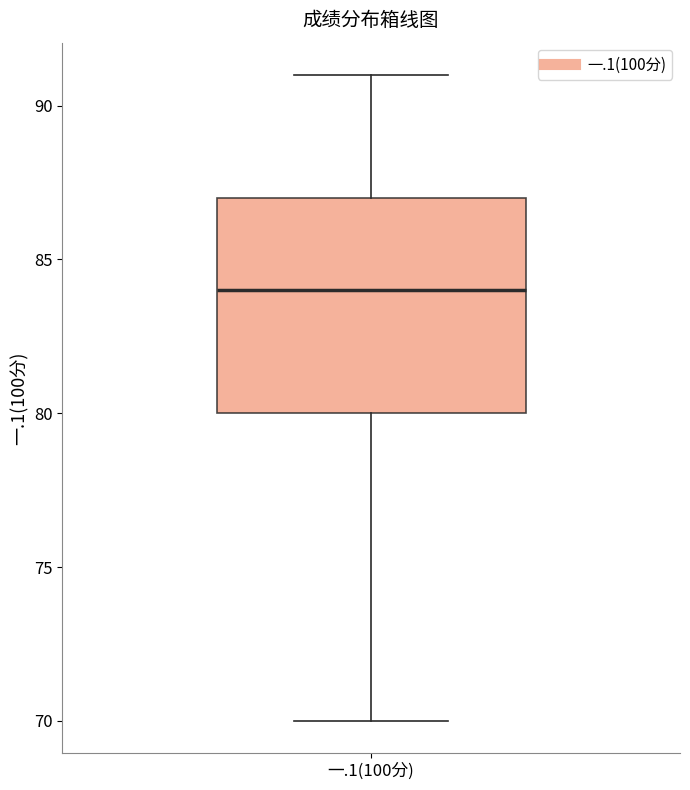

Transcribe this box plot: give where the median line is, the range the box spans, and where the two whiskers end, as read against the y-axis. The values are not printed on the chart, so give them approximately, as read against the axis.

median 84, box 80 to 87, whiskers 70 to 91